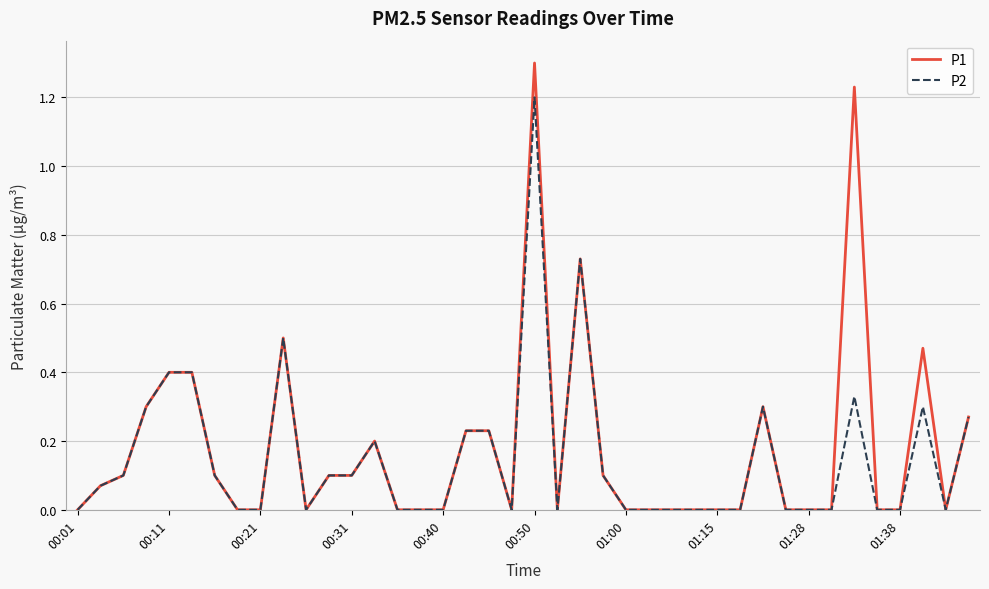

How many categories are shown in the chart?

40